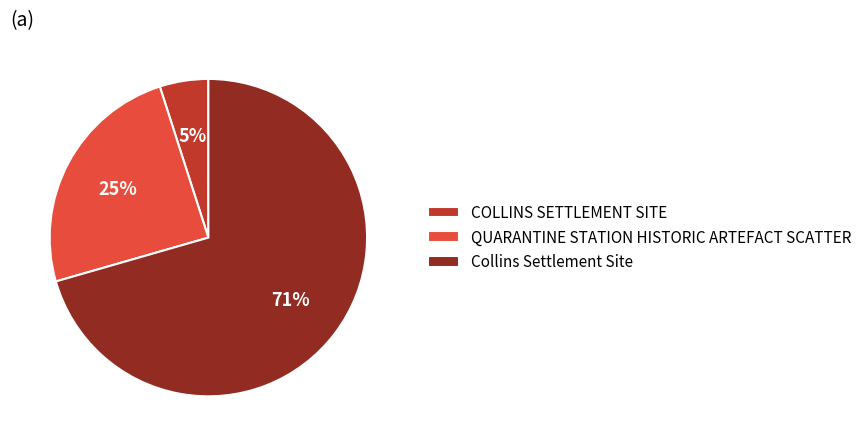

To the nearest percent, what is the average slice percentage?

33%